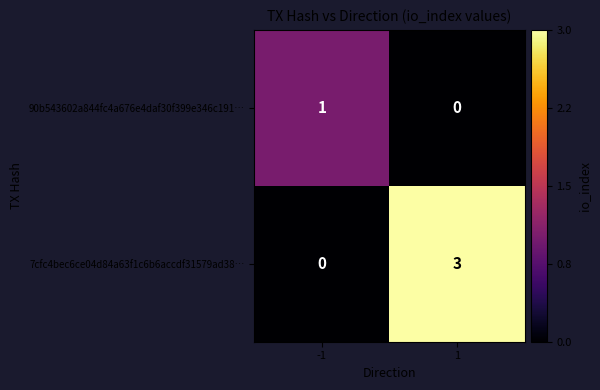

True or false: 7cfc4bec6ce04d84a63f1c6b6accdf31579ad38… has a value of 2 at 1.

False